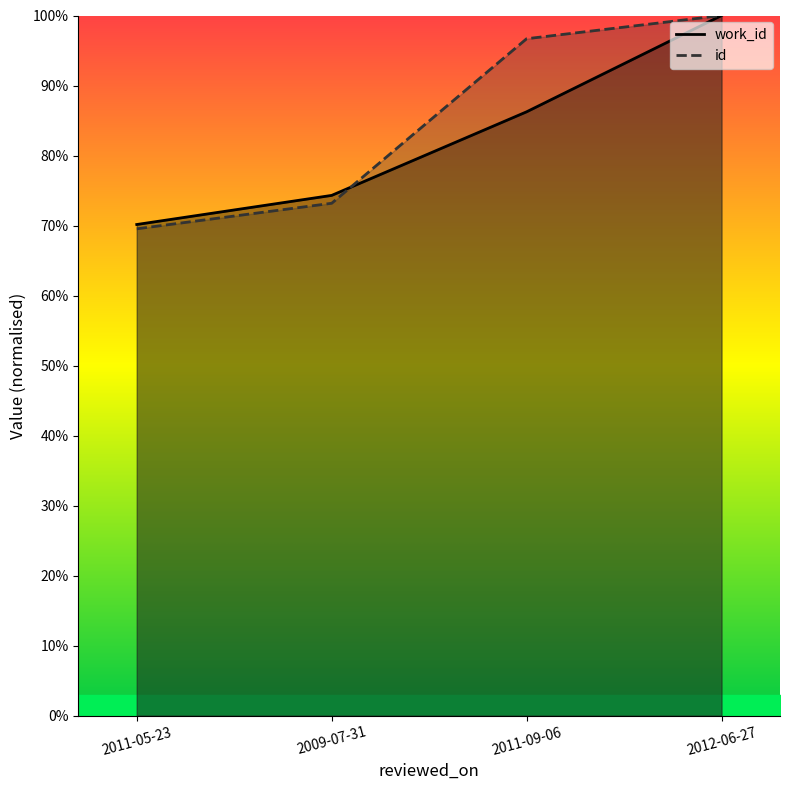

Between 2012-06-27 and 2011-05-23, which is larger?

2012-06-27